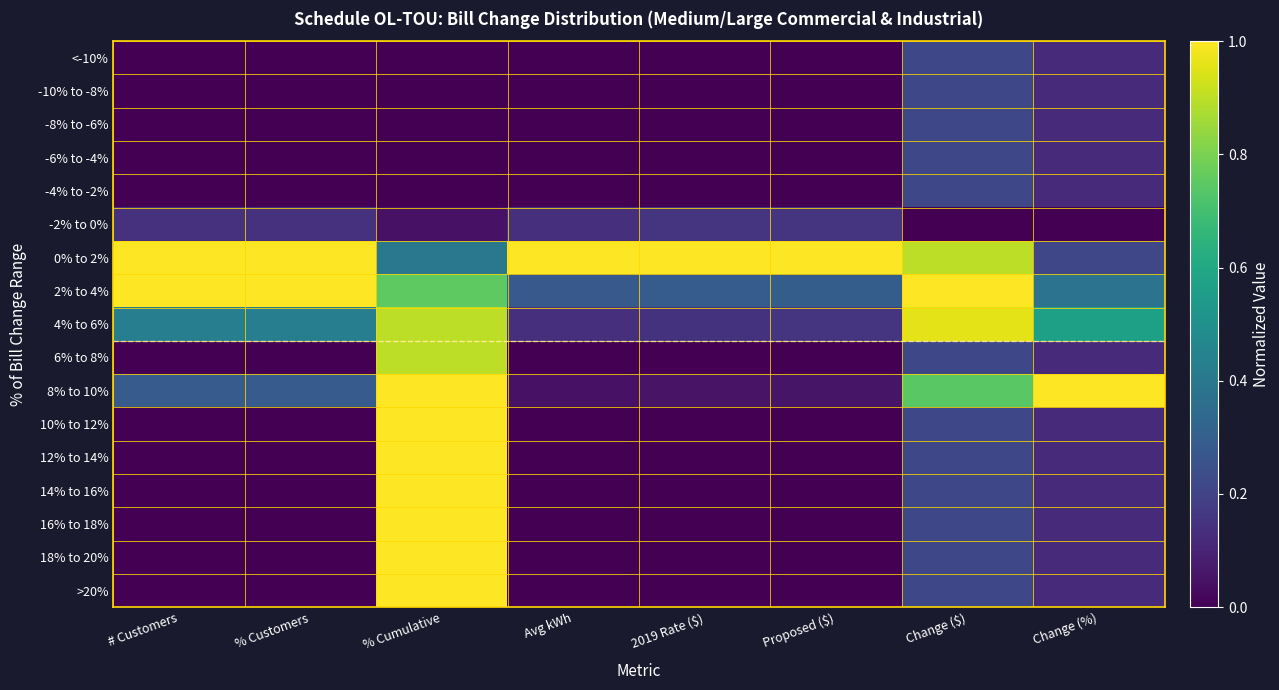

Which series changed the most between 2019 Rate ($) and Change (%)?

8% to 10%